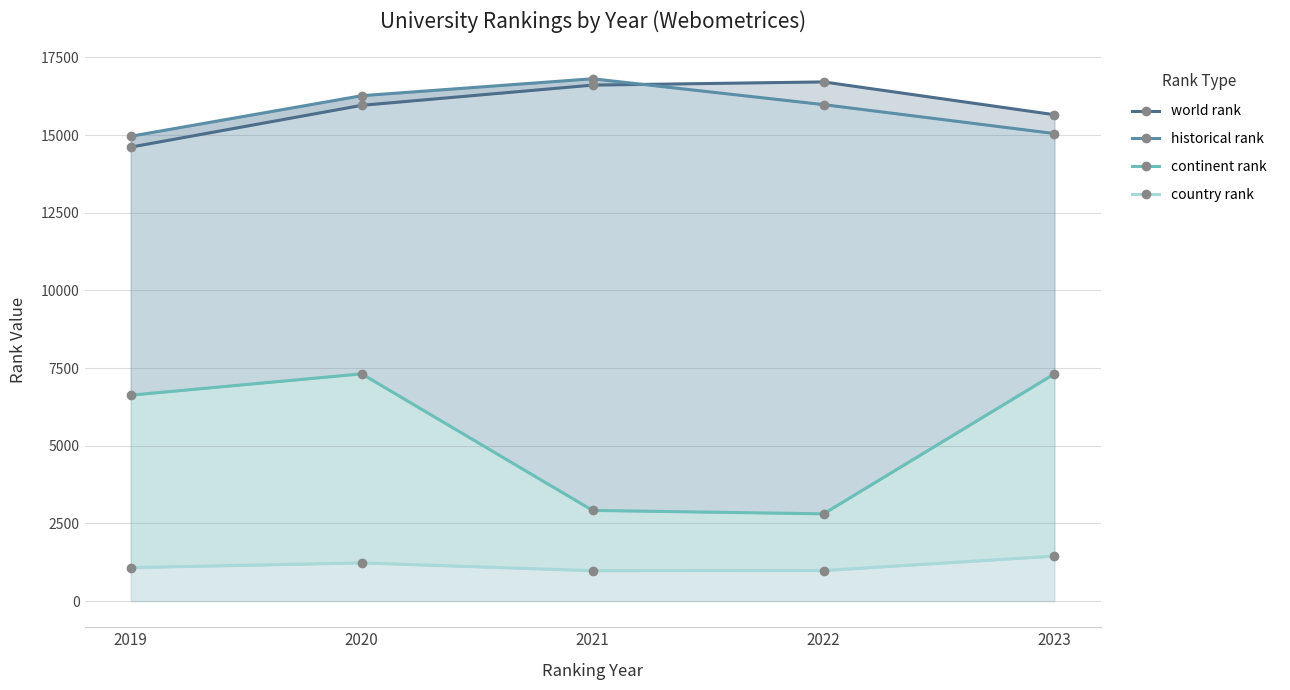

What is the difference between the maximum and second lowest values in the country rank series?

464.0